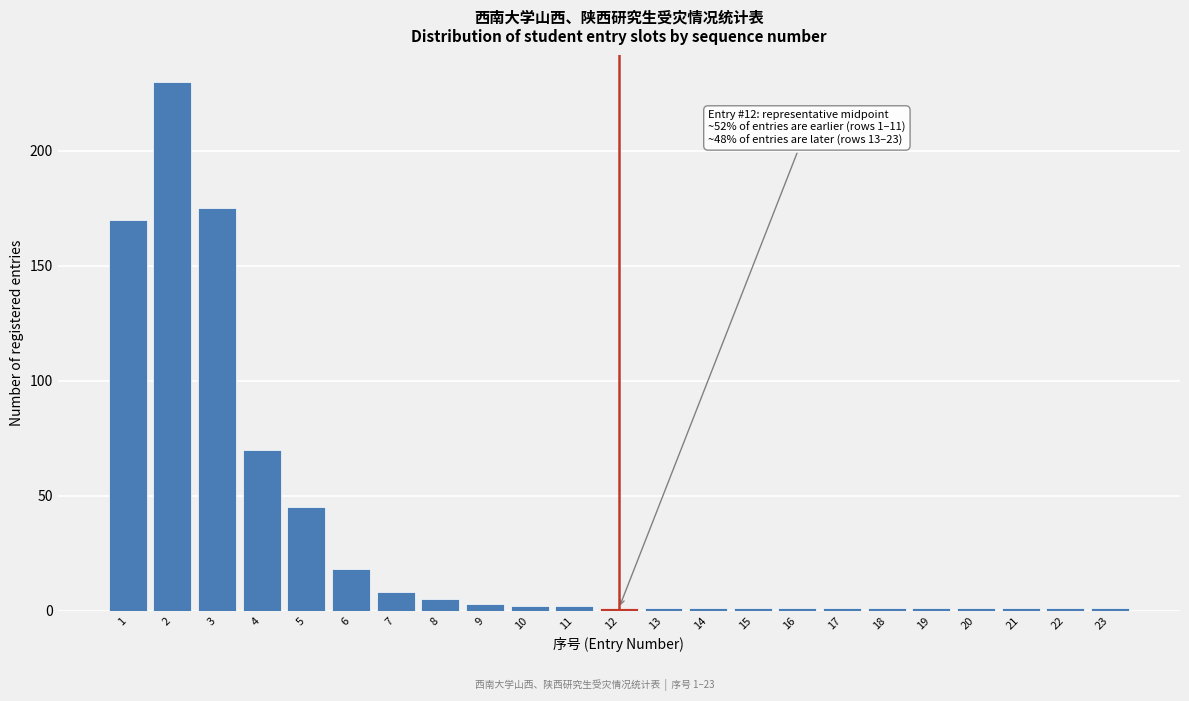

Reading left to right, what are all the values shown in this chart?

1=170	2=230	3=175	4=70	5=45	6=18	7=8	8=5	9=3	10=2	11=2	12=1	13=1	14=1	15=1	16=1	17=1	18=1	19=1	20=1	21=1	22=1	23=1